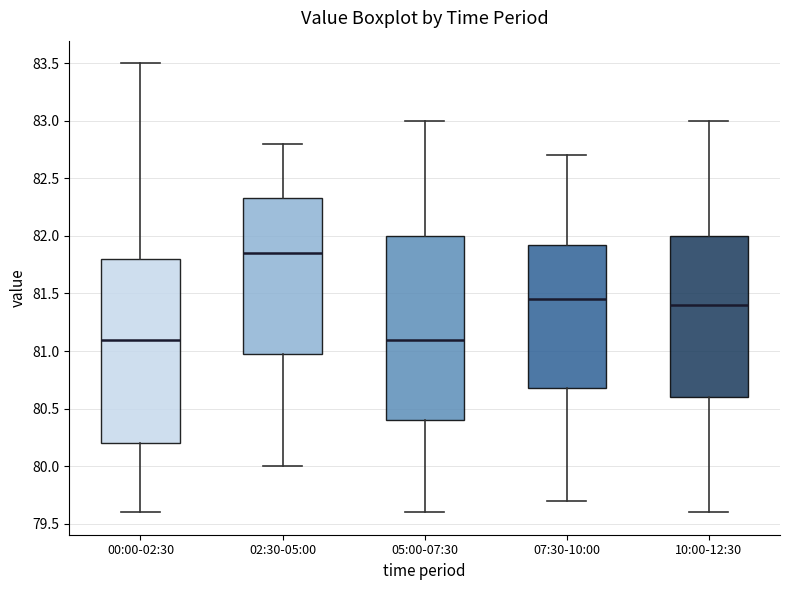

Reading left to right, transcribe this box plot: for each box, give where its median line is, the range the box spans, and where its two whiskers end, as read against the y-axis. The values are not printed on the chart, so give them approximately, as read against the axis.

00:00-02:30: median 81.10, box 80.20 to 81.80, whiskers 79.60 to 83.50
02:30-05:00: median 81.85, box 81.00 to 82.35, whiskers 80.00 to 82.80
05:00-07:30: median 81.10, box 80.40 to 82.00, whiskers 79.60 to 83.00
07:30-10:00: median 81.45, box 80.70 to 81.95, whiskers 79.70 to 82.70
10:00-12:30: median 81.40, box 80.60 to 82.00, whiskers 79.60 to 83.00